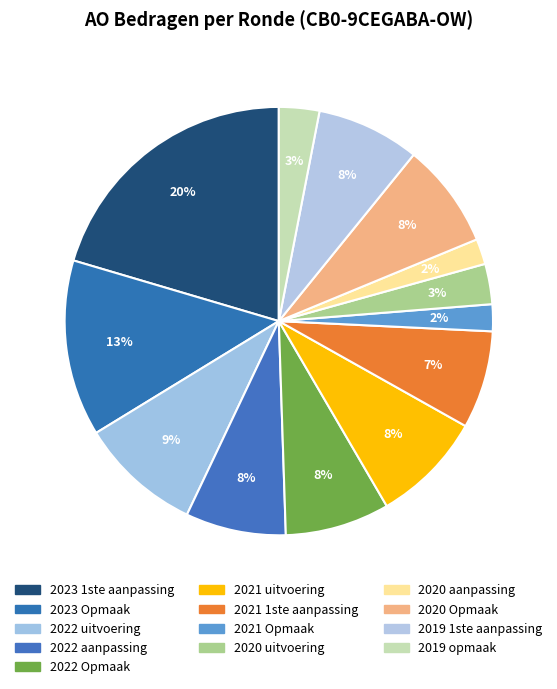

How many segments does this pie chart have?

13